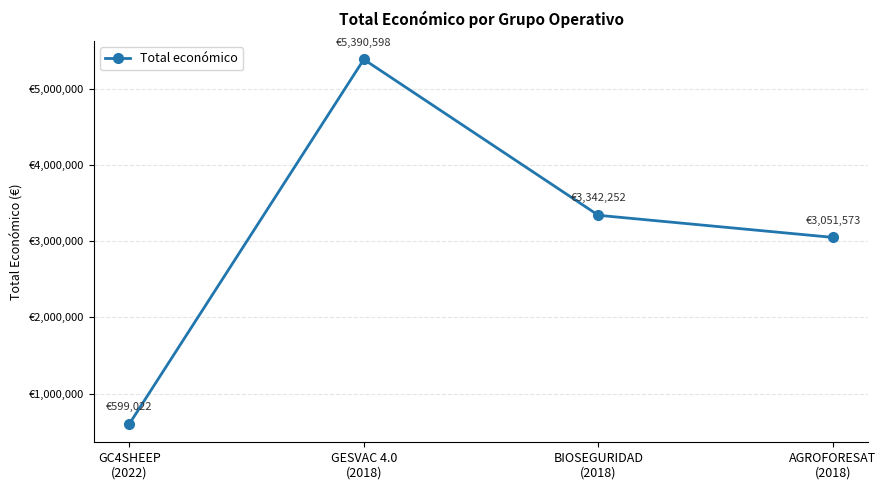

Reading right to left, extract all data points from this chart.

AGROFORESAT
(2018)=3051573	BIOSEGURIDAD
(2018)=3342252	GESVAC 4.0
(2018)=5390598	GC4SHEEP
(2022)=599022